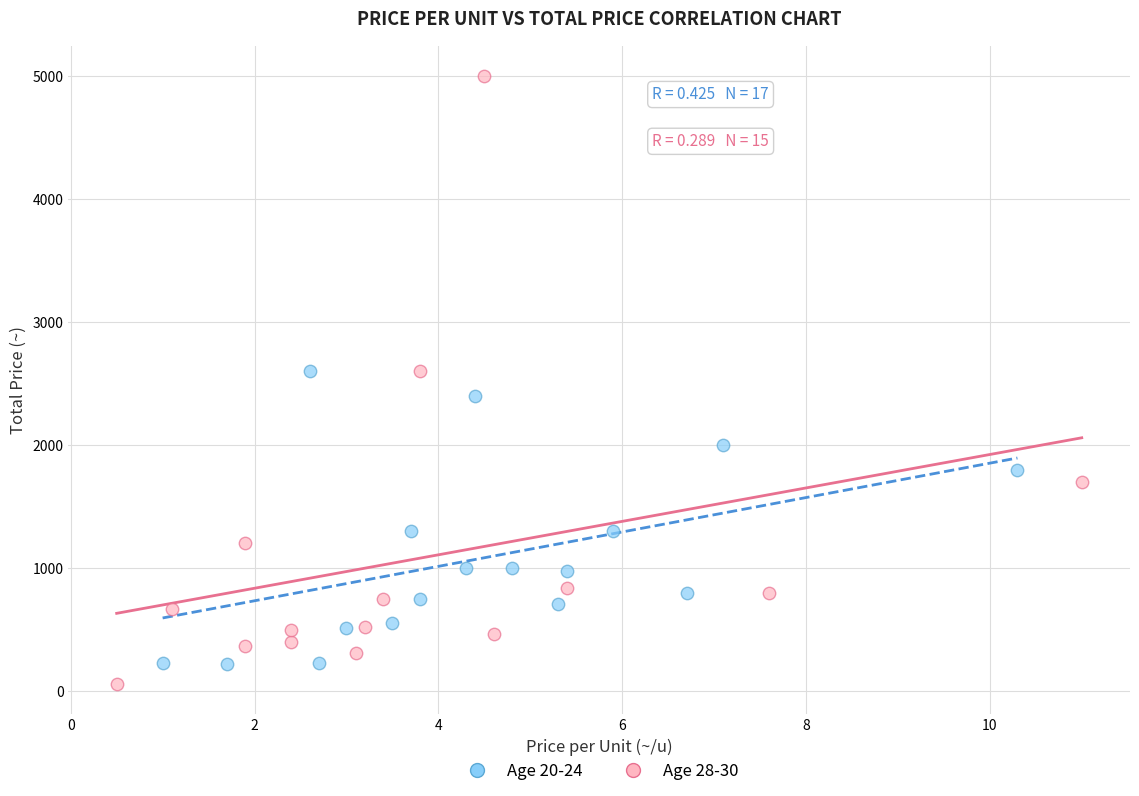

Which series contains the lowest Y value?

Age 28-30